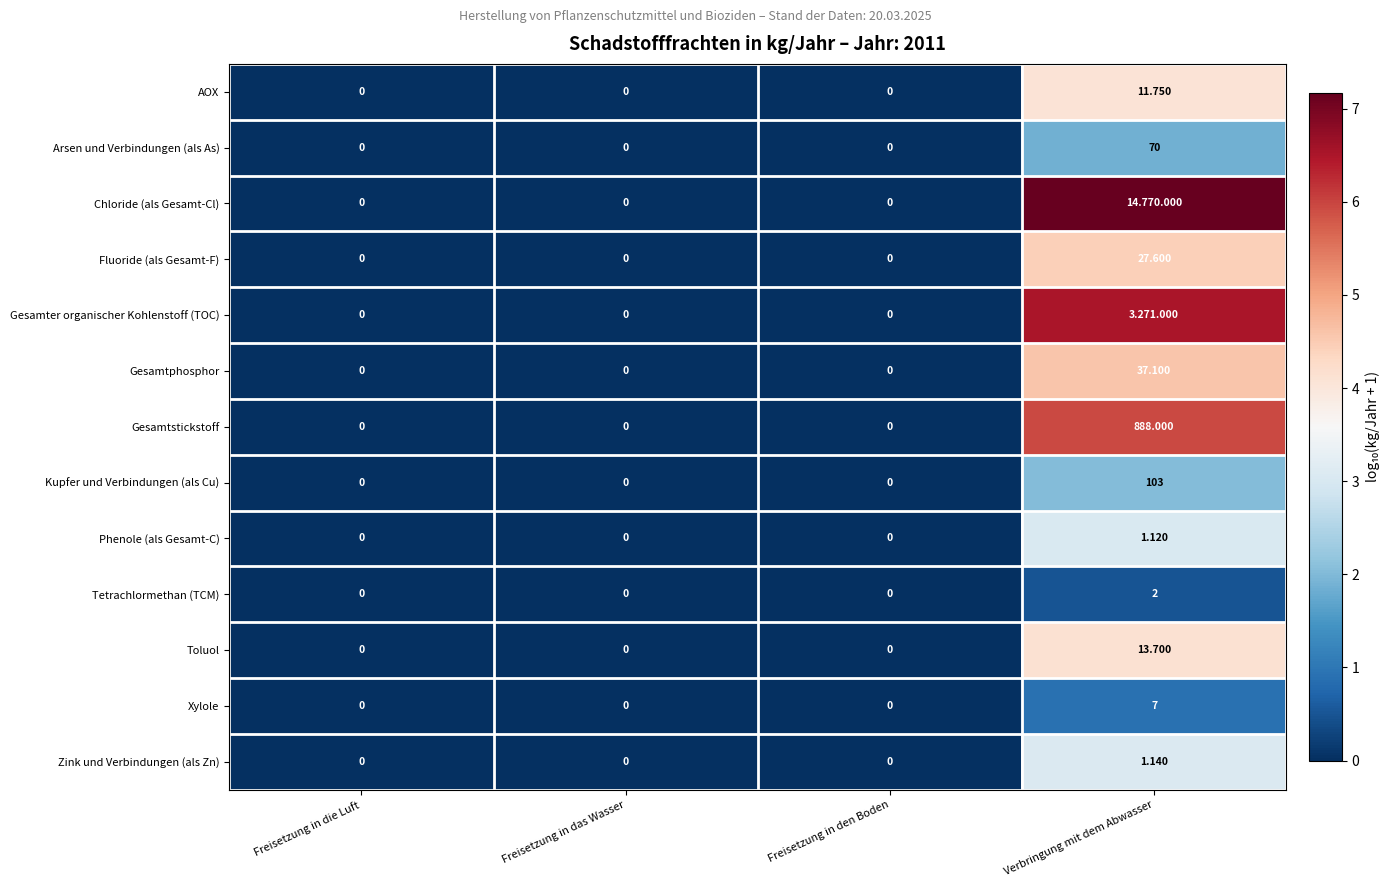

What is the sum of all AOX values?

4.1